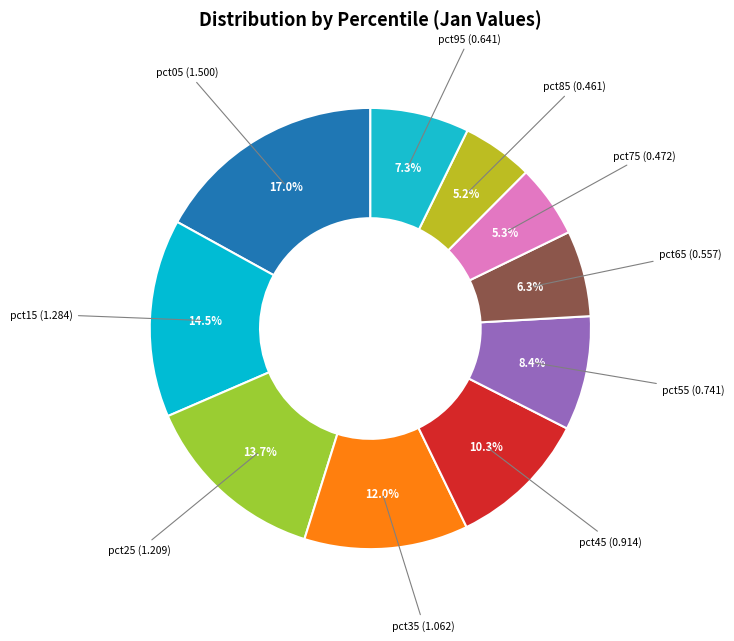

Is there a majority slice in this chart?

No